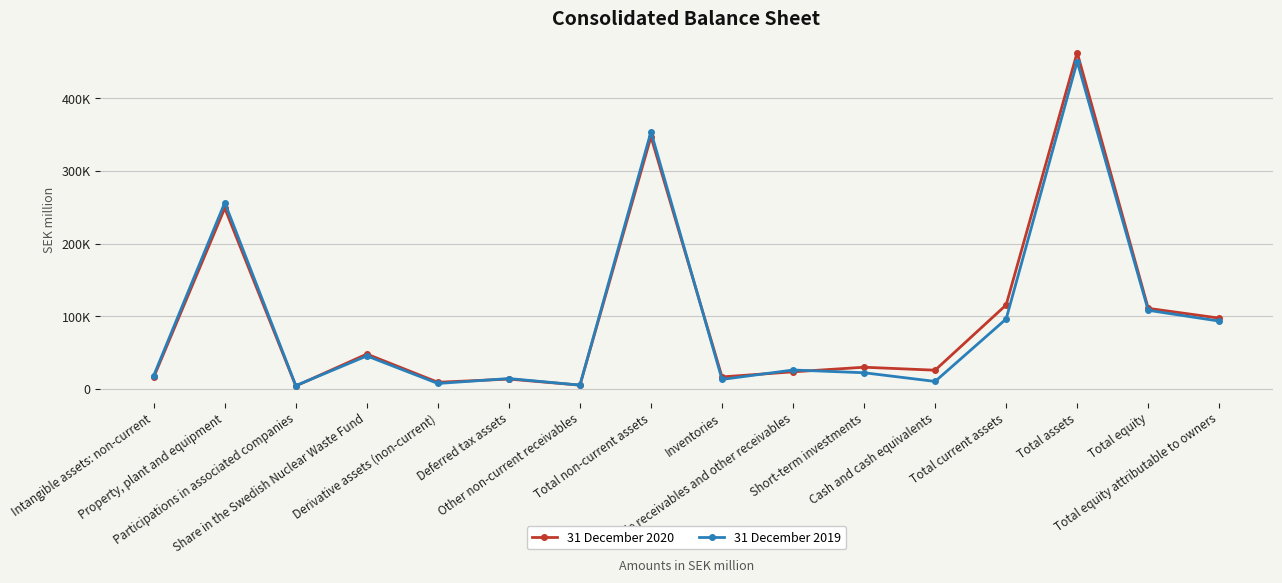

What are all the series names shown in the legend?

31 December 2020, 31 December 2019